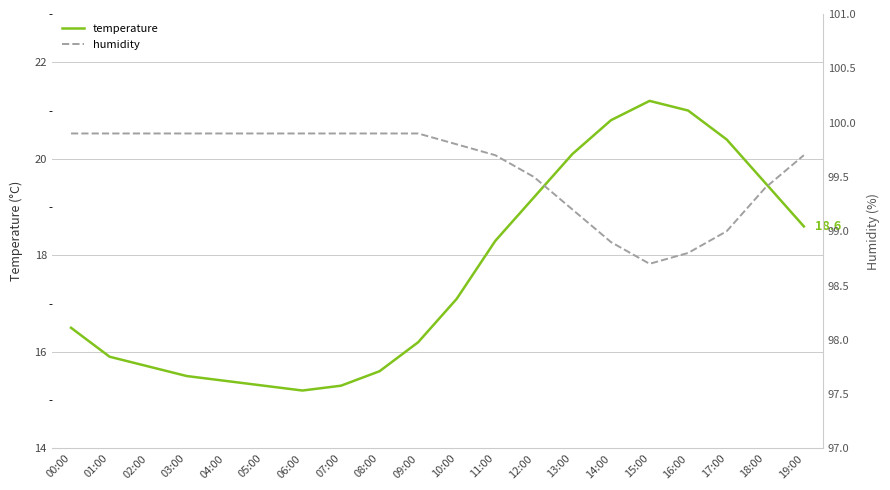

What is the approximate value of humidity at 12:00?

99.5